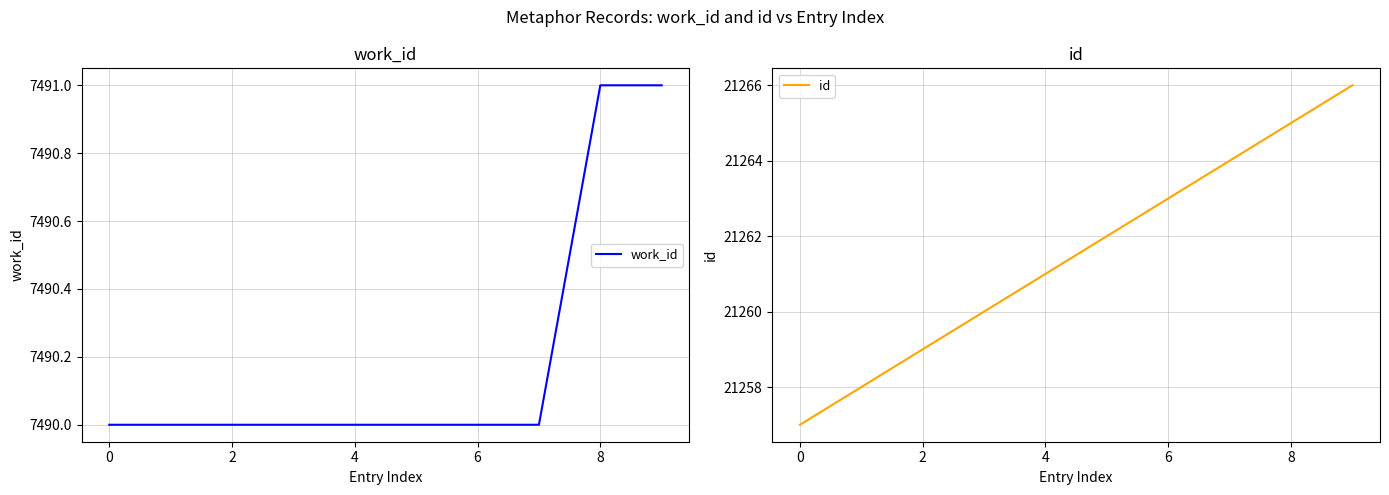

Is it true that id equals 21264 at 7?

True